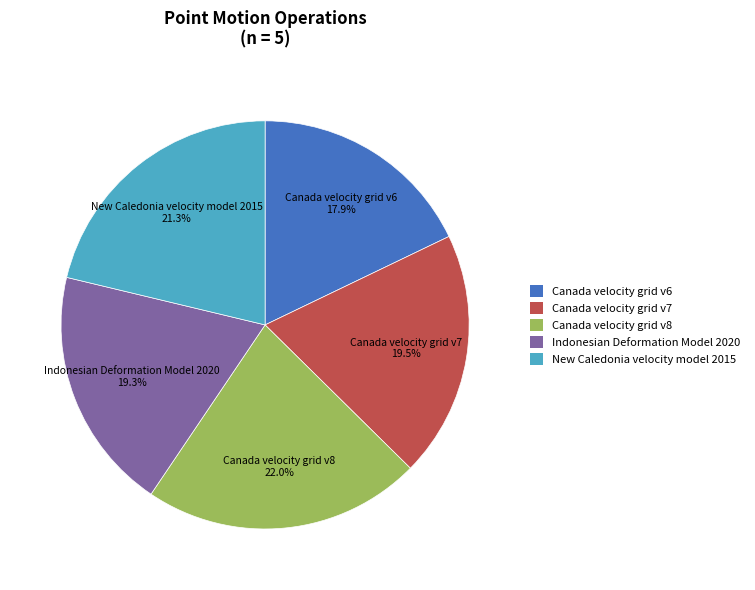

How much of the chart is everything except Canada velocity grid v8?

78.0%